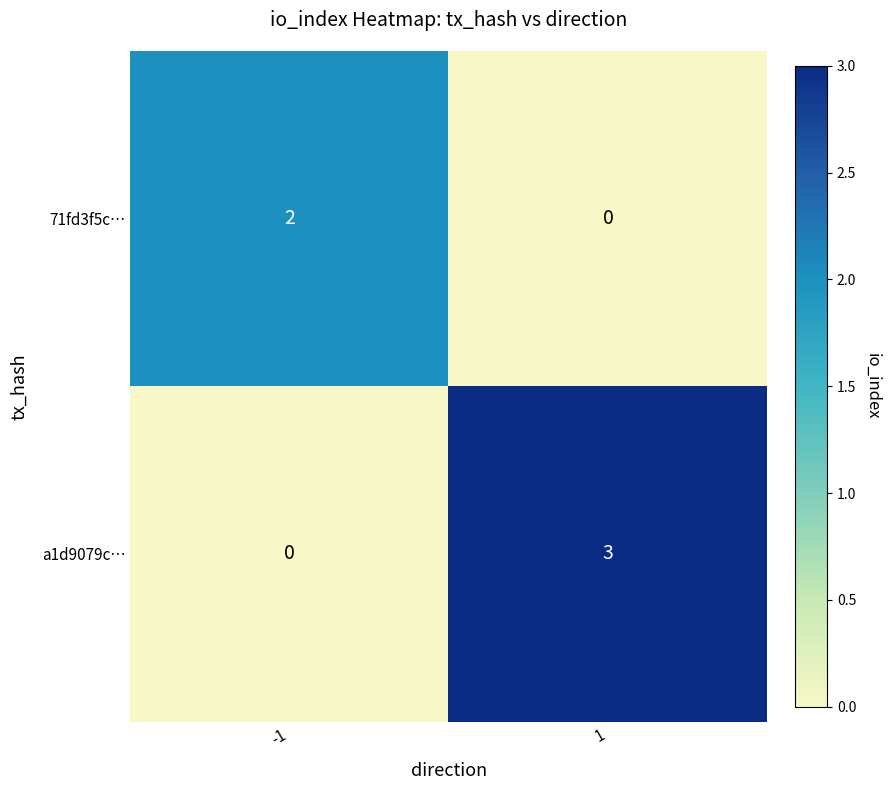

Is it true that 71fd3f5c… equals 3 at -1?

False